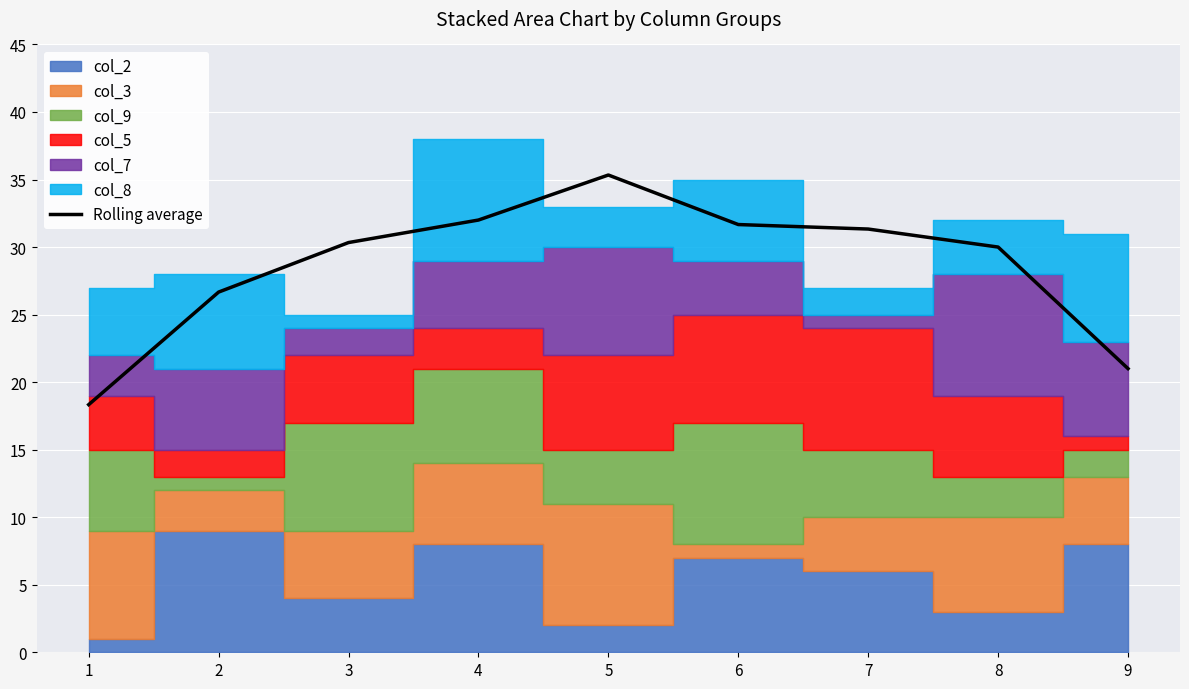

Approximately how many times larger is the value at 3 compared to 6?

1.0